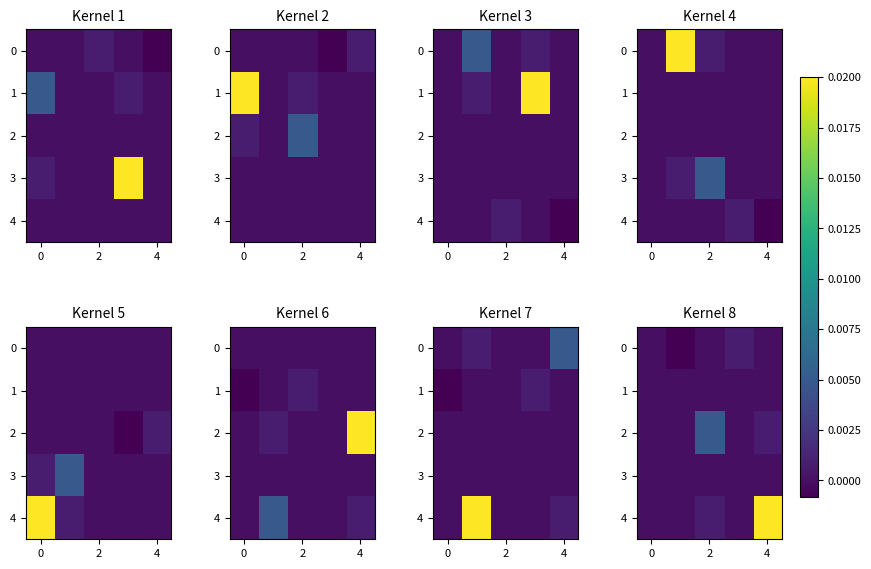

Is it true that 3 equals -0.0 at 4?

False